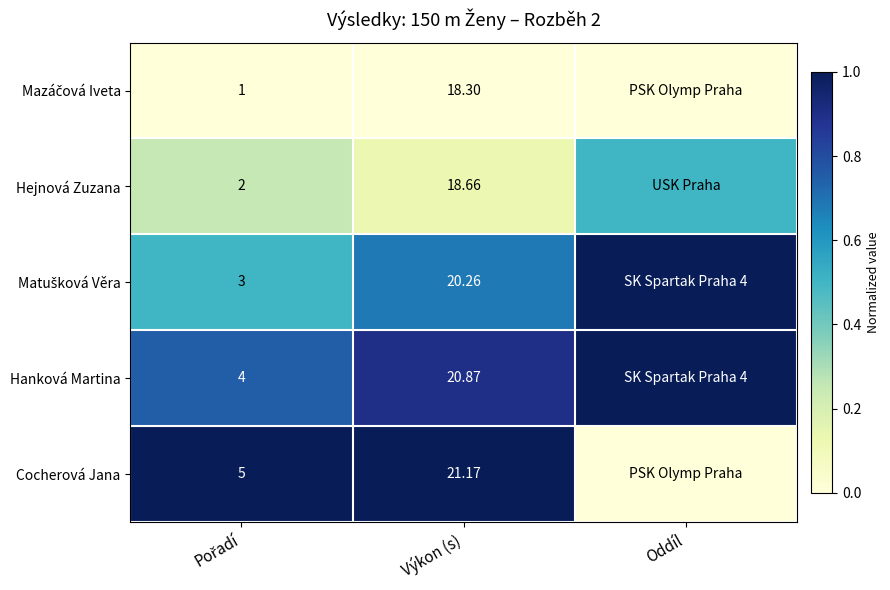

What value does the Cocherová Jana series have at Výkon (s)?

1.0